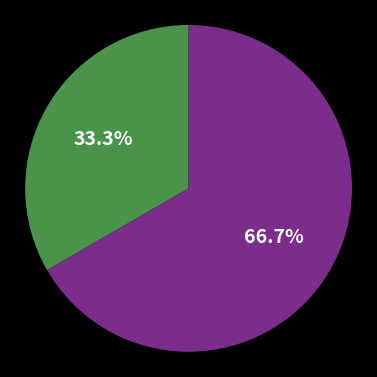

Is there any slice that represents more than half of the pie?

Yes